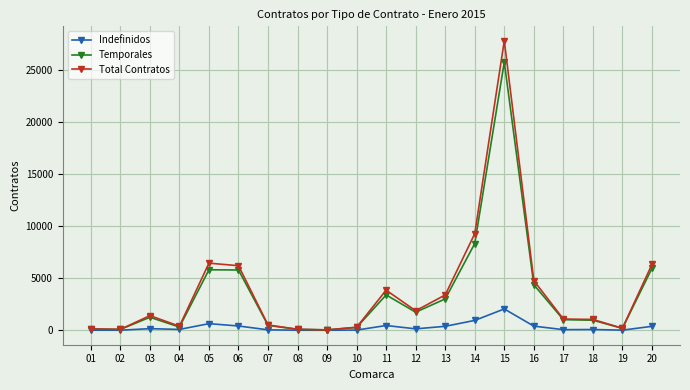

List the series in order of their peak value, lowest first.

Indefinidos, Temporales, Total Contratos